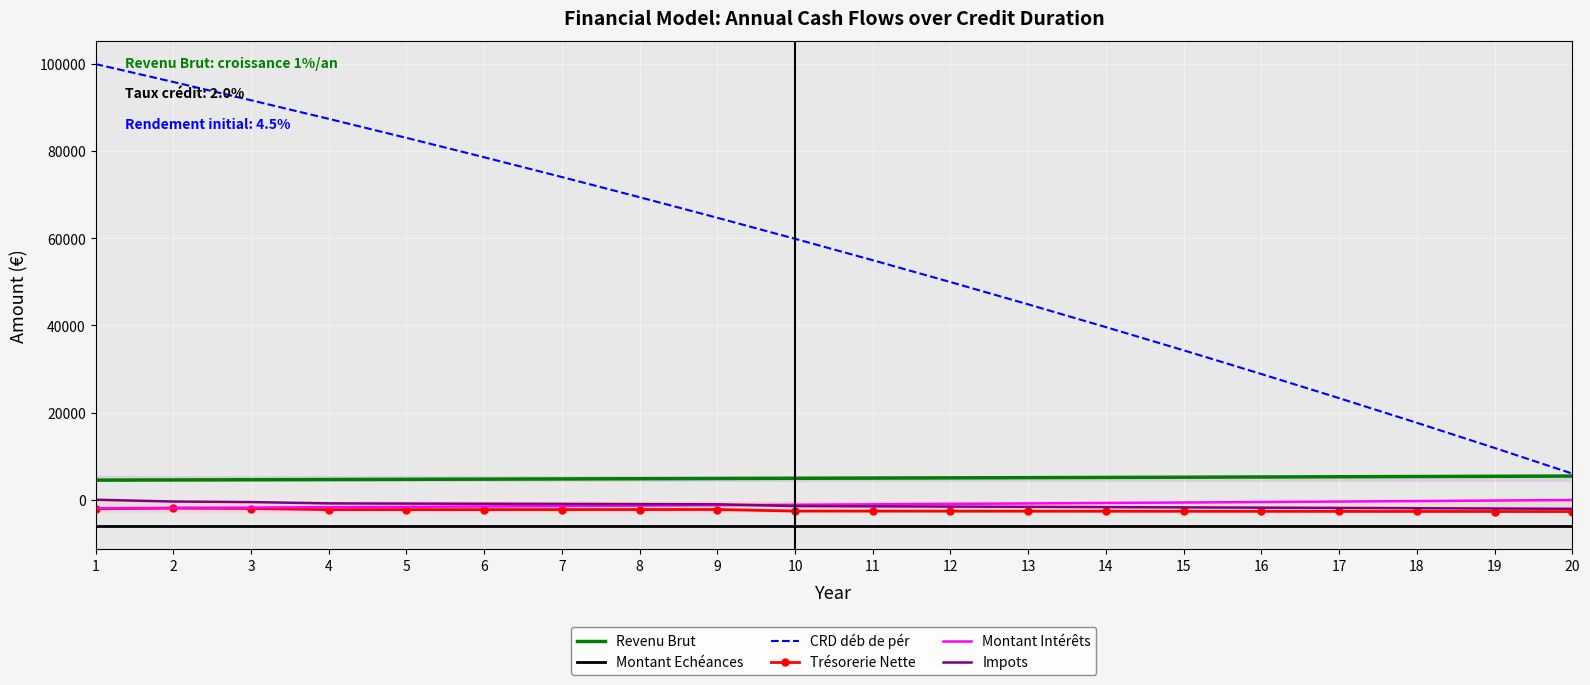

Which series has the largest total across all categories?

CRD déb de pér